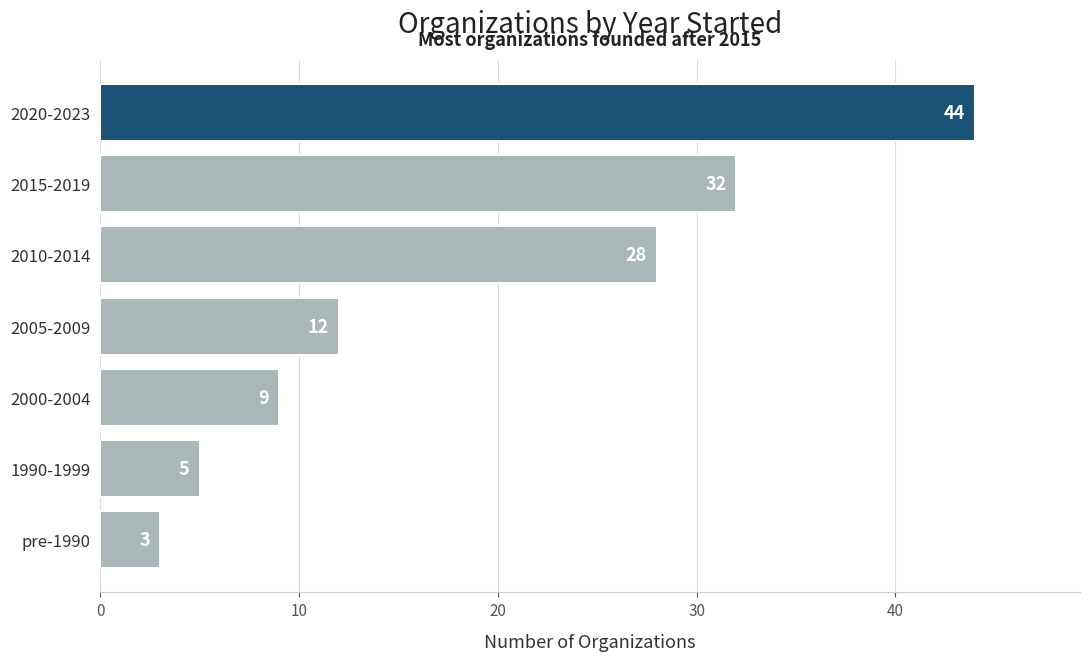

Does the chart contain any negative values?

No